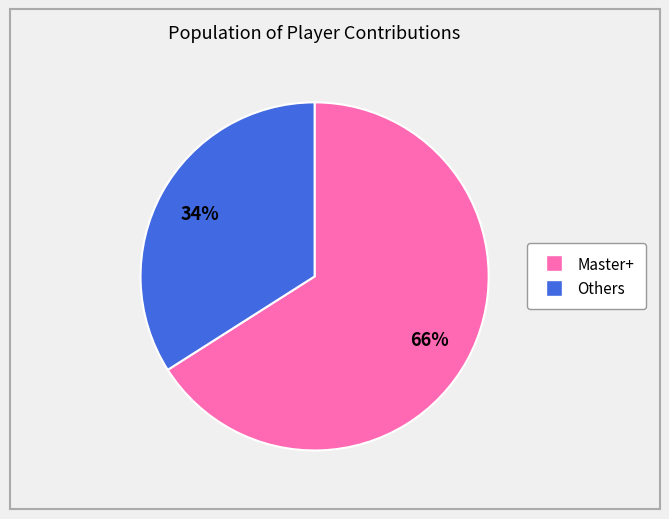

To the nearest percent, what is the average slice percentage?

50%